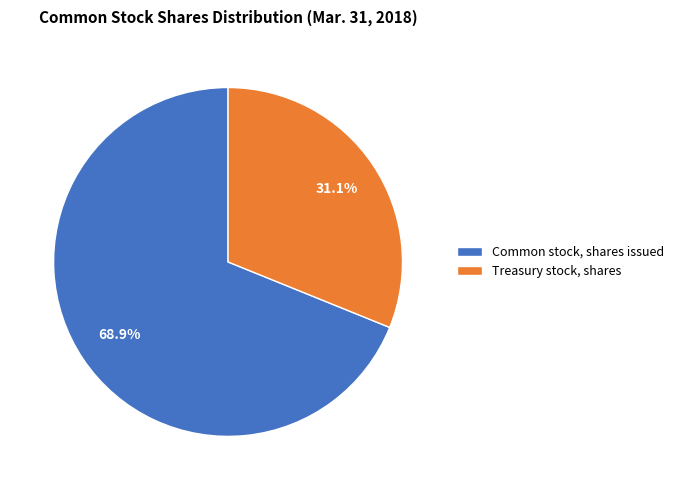

What percentage is the Common stock, shares issued slice, to the nearest percent?

69%